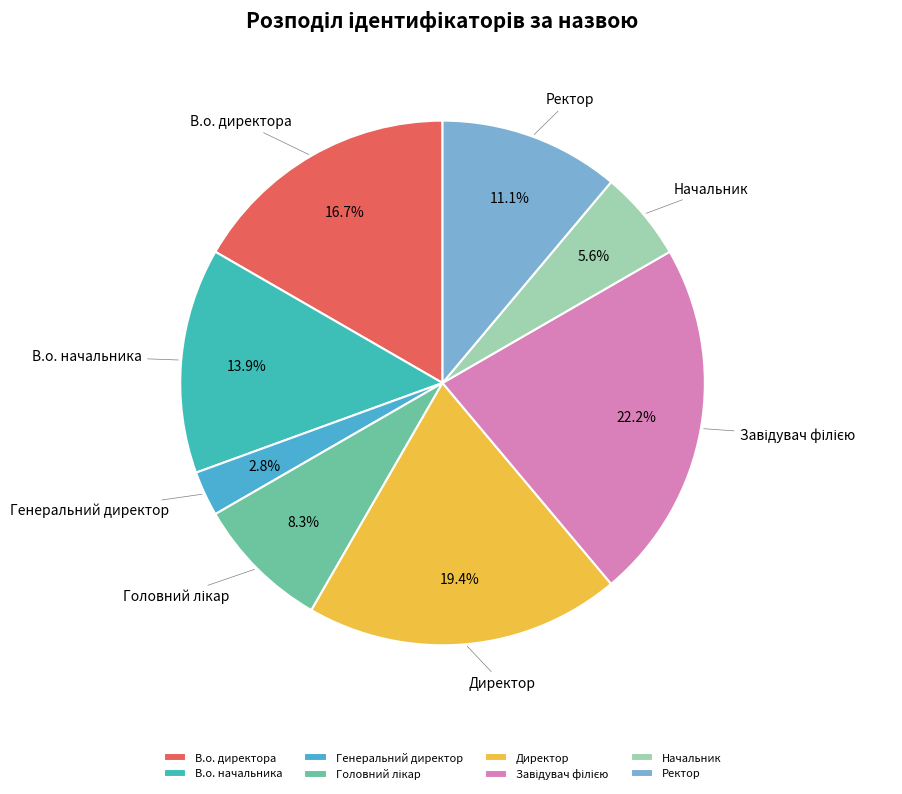

To the nearest percent, what is the difference between the Начальник and Генеральний директор slice percentages?

3%